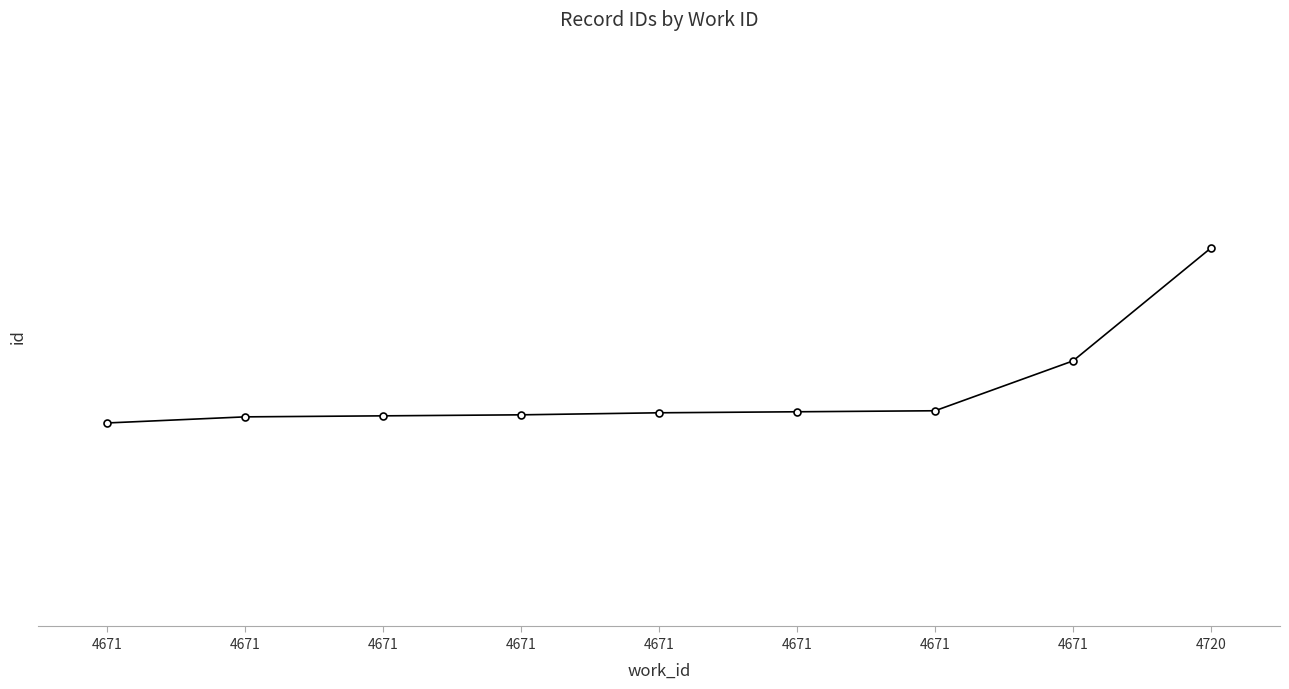

What is the smallest value displayed?

12279